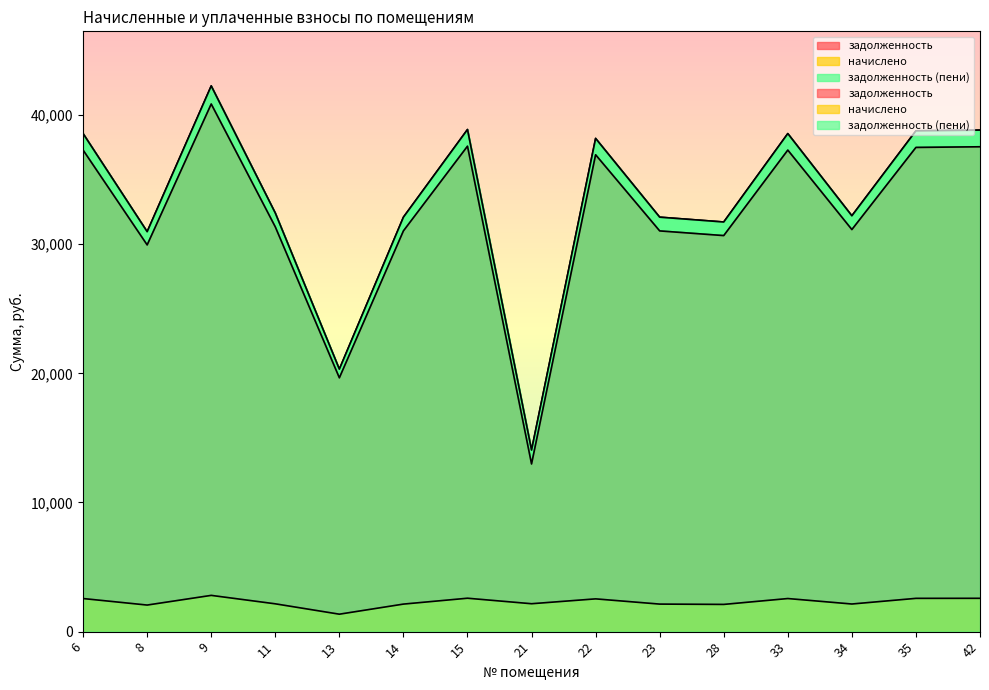

Reading right to left, transcribe all the data shown in this chart.

задолженность: 37539.9	37488.4	31128.3	37281.4	30662.8	31024.8	36919.6	12980.4	37582.7	31024.8	19649.0	31335.0	40849.3	29939.1	37281.4
начислено: 2578.7	2575.2	2138.3	2561.0	2106.4	2131.2	2536.1	2159.6	2585.9	2131.2	1349.8	2152.5	2806.1	2056.6	2561.0
задолженность (пени): 38829.3	38776.0	32197.4	38561.9	31716.0	32090.4	38187.7	14060.2	38875.6	32090.4	20323.9	32411.2	42252.4	30967.4	38561.9